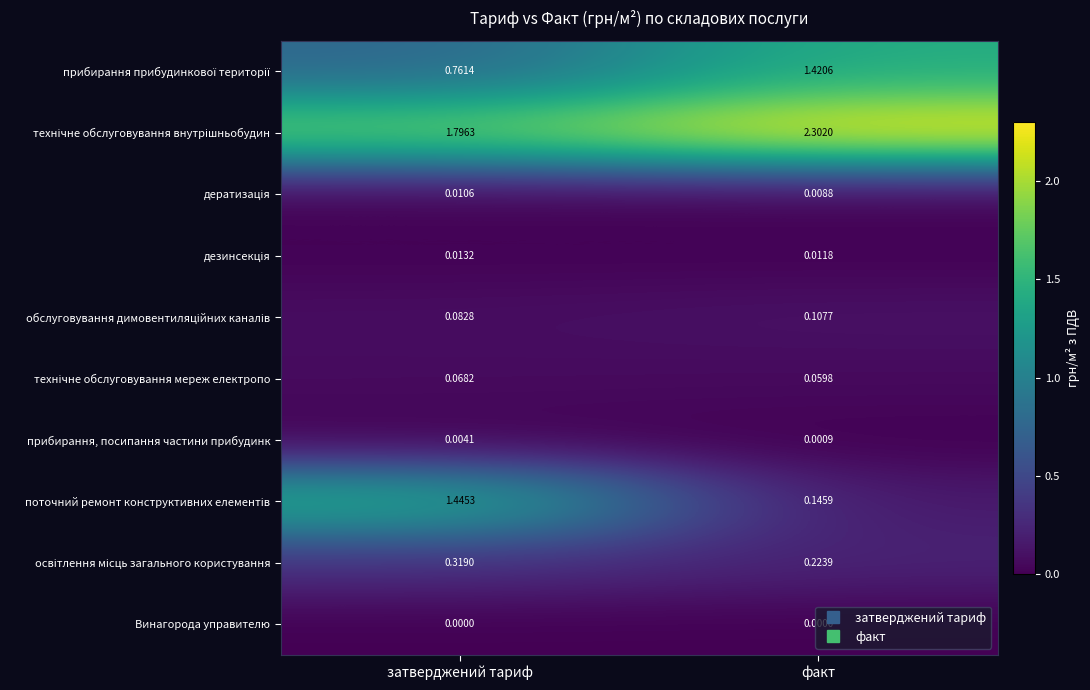

At which category is the sum across all series the highest?

затверджений тариф